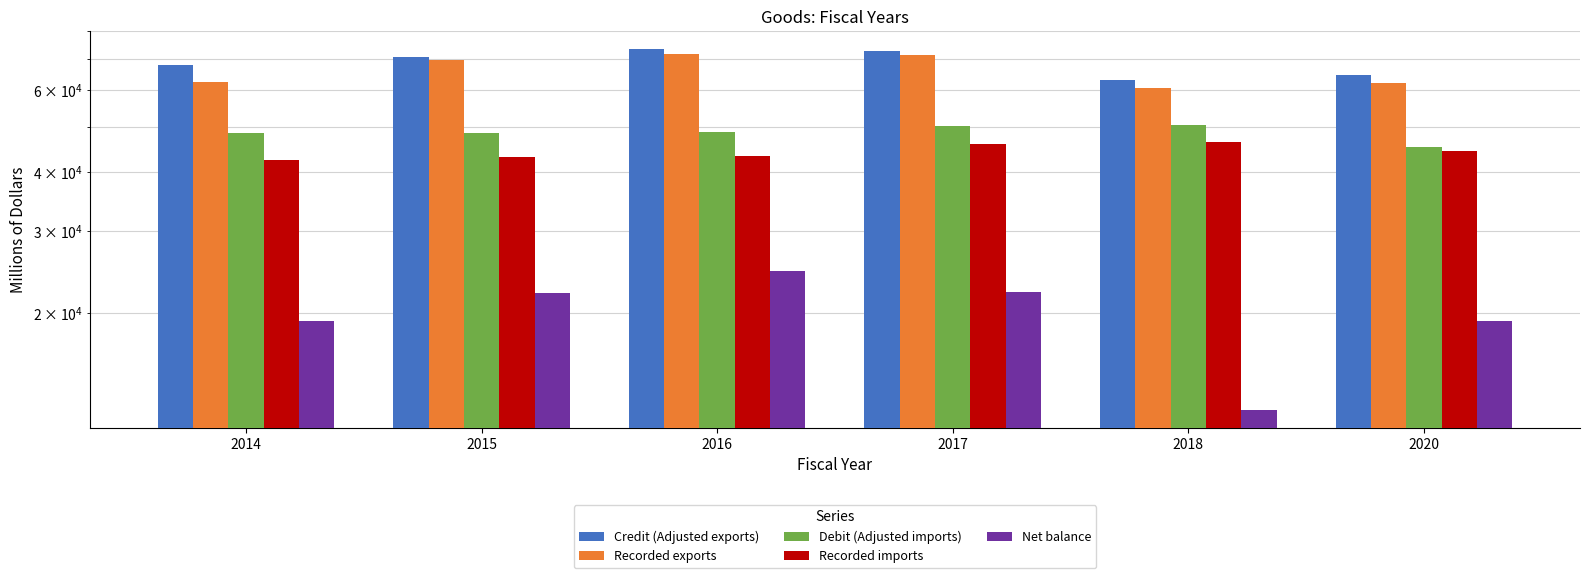

Count the number of categories in the chart.

6